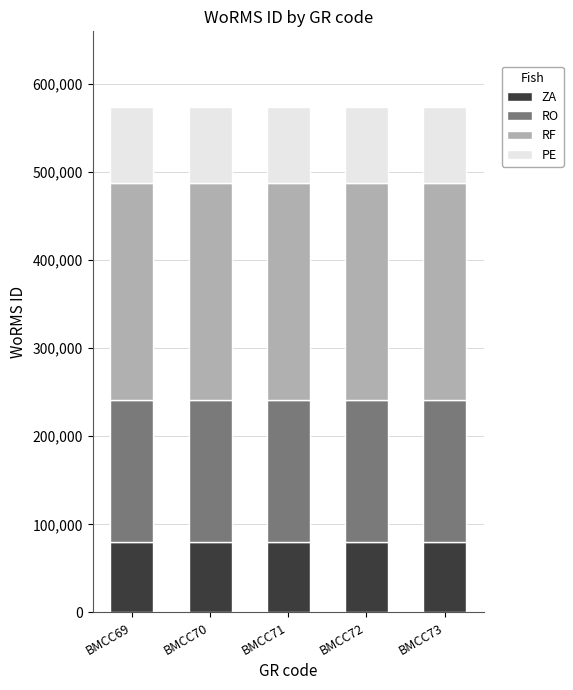

What are all the series names shown in the legend?

ZA, RO, RF, PE